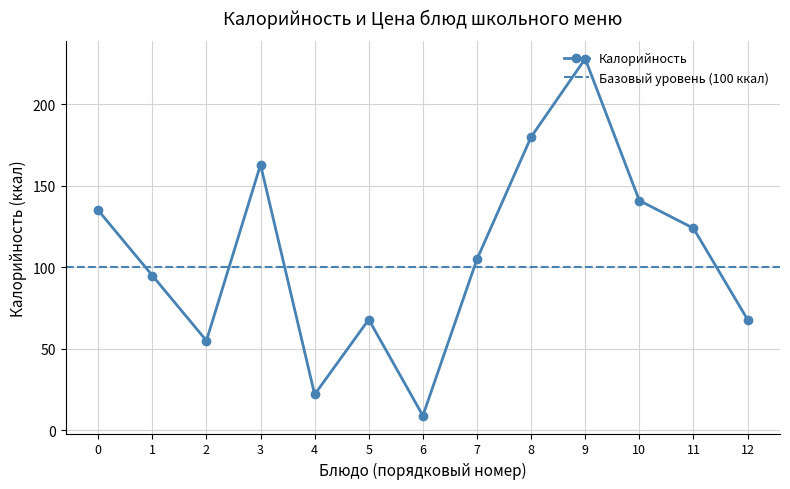

Is it true that Калорийность equals 301 at 8?

False